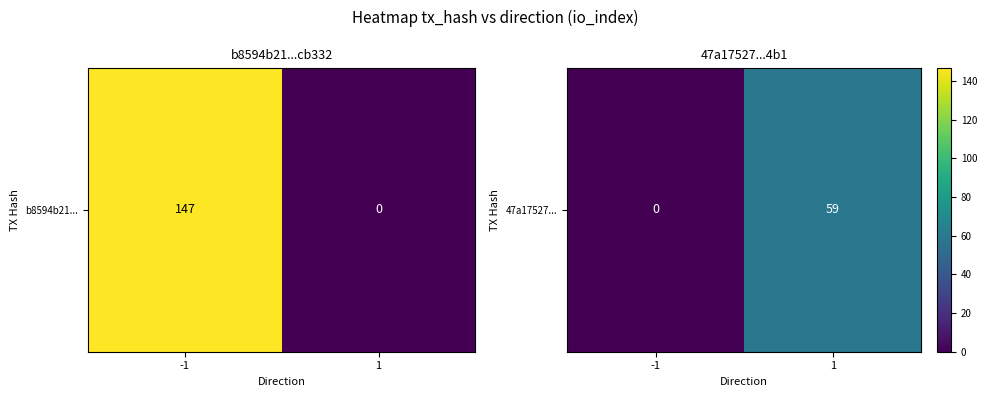

Is it true that the value at 1 is 59?

True